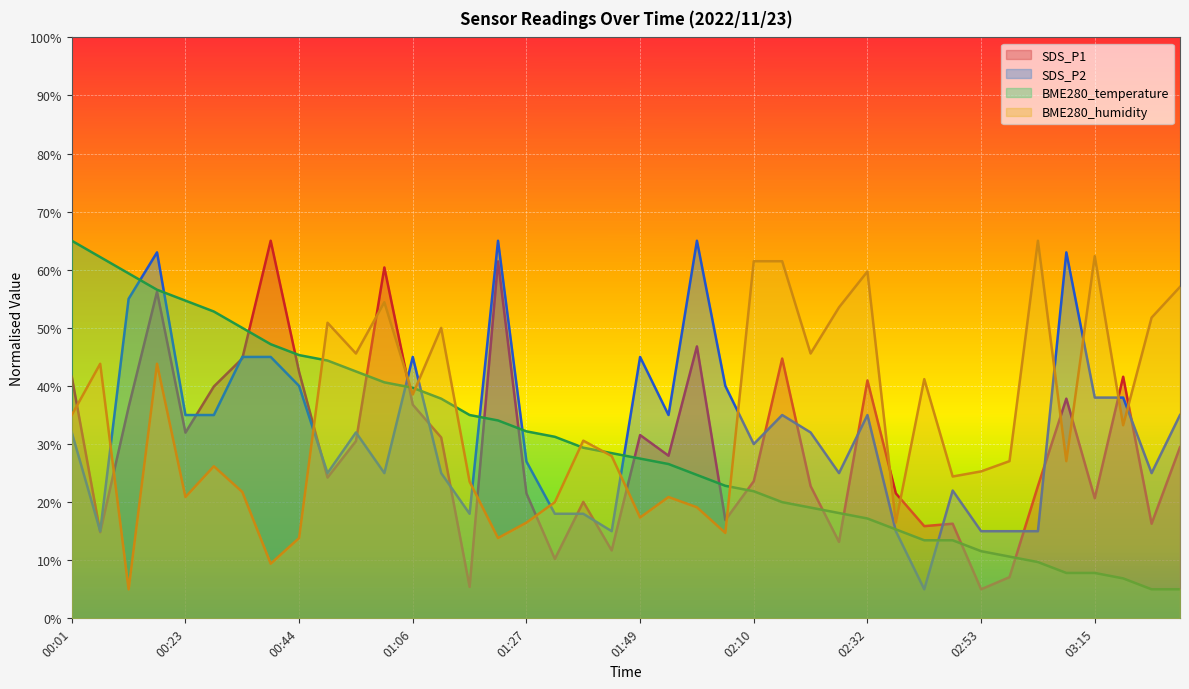

Which category has the lowest value in the SDS_P2 series?

02:43